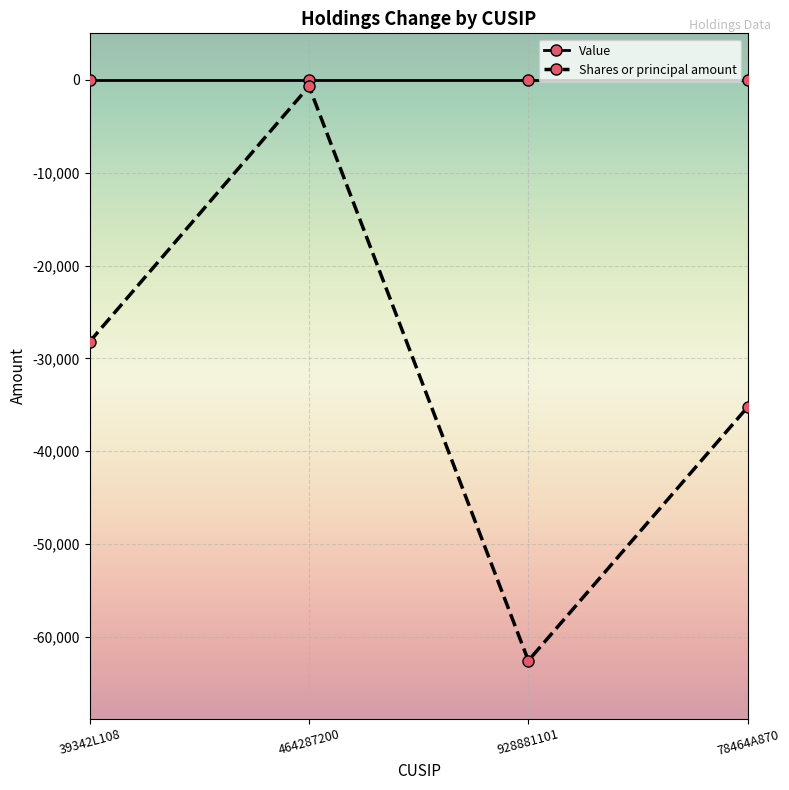

Which series has the widest spread of values?

Shares or principal amount